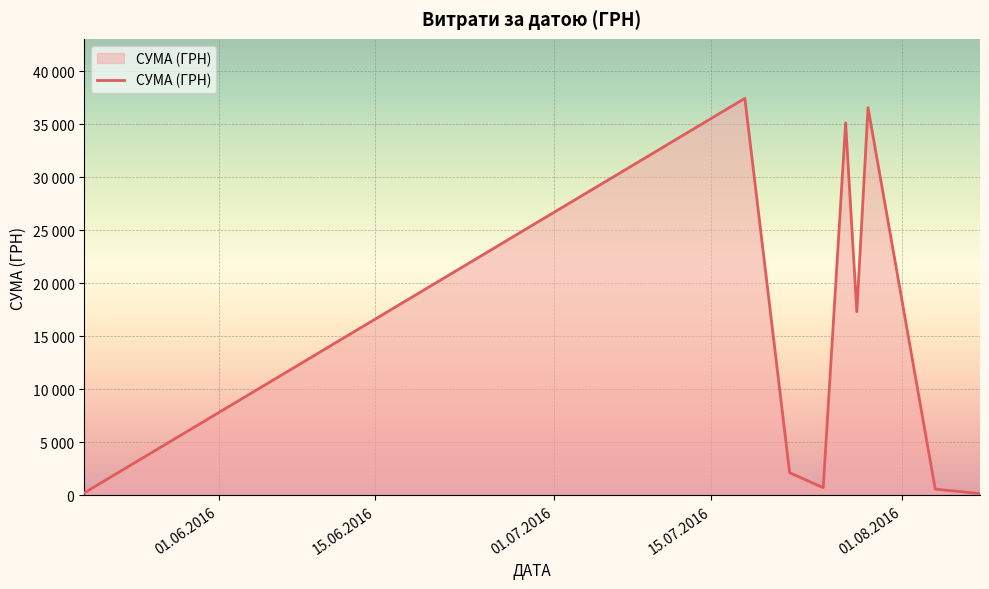

Reading left to right, extract all data points from this chart.

218.0	37425.0	2122.6	718.0	35115.0	17307.0	36547.0	579.2	149.0